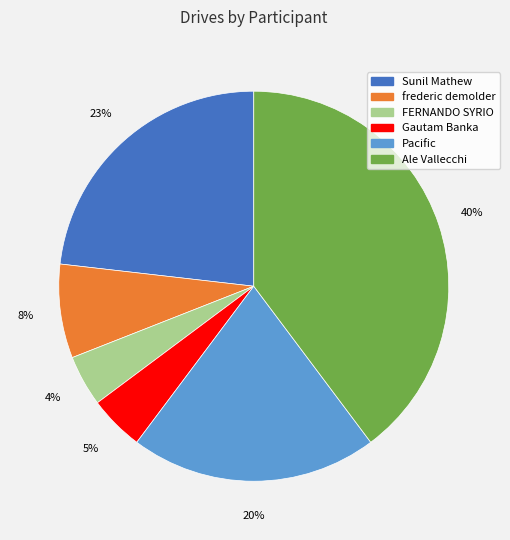

Do Sunil Mathew and frederic demolder together represent more than half of the pie?

No